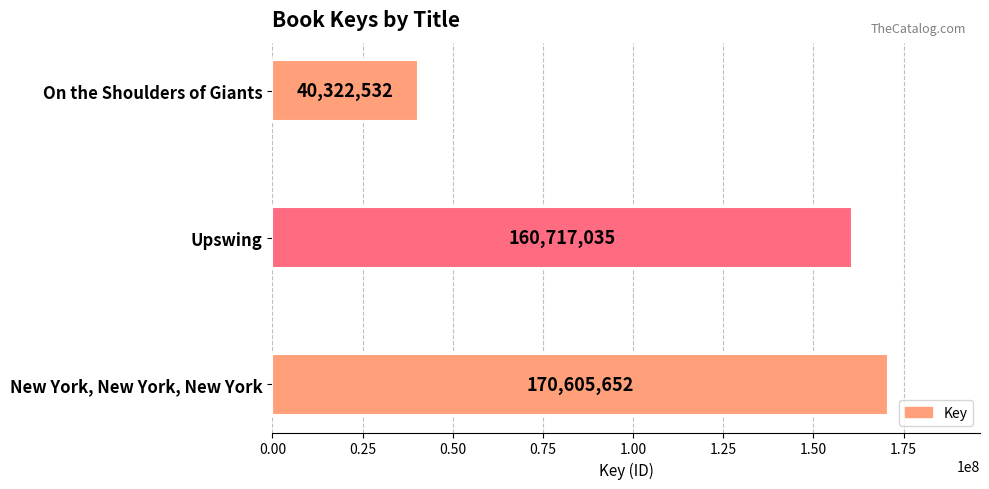

Reading top to bottom, what are all the values shown in this chart?

40322532	160717035	170605652